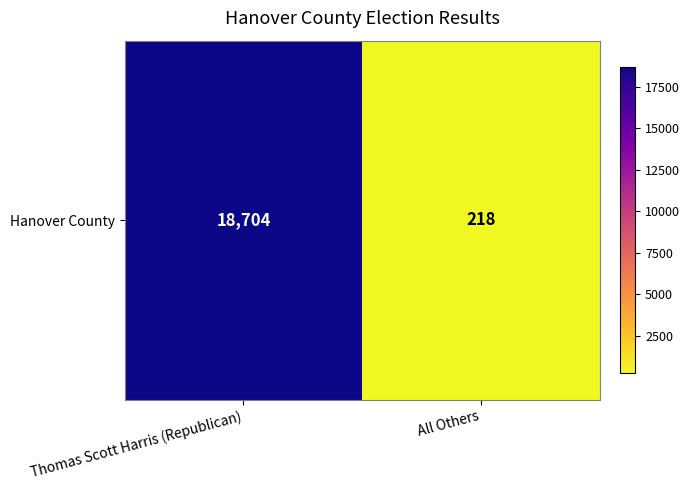

True or false: the data shows 303 at All Others.

False